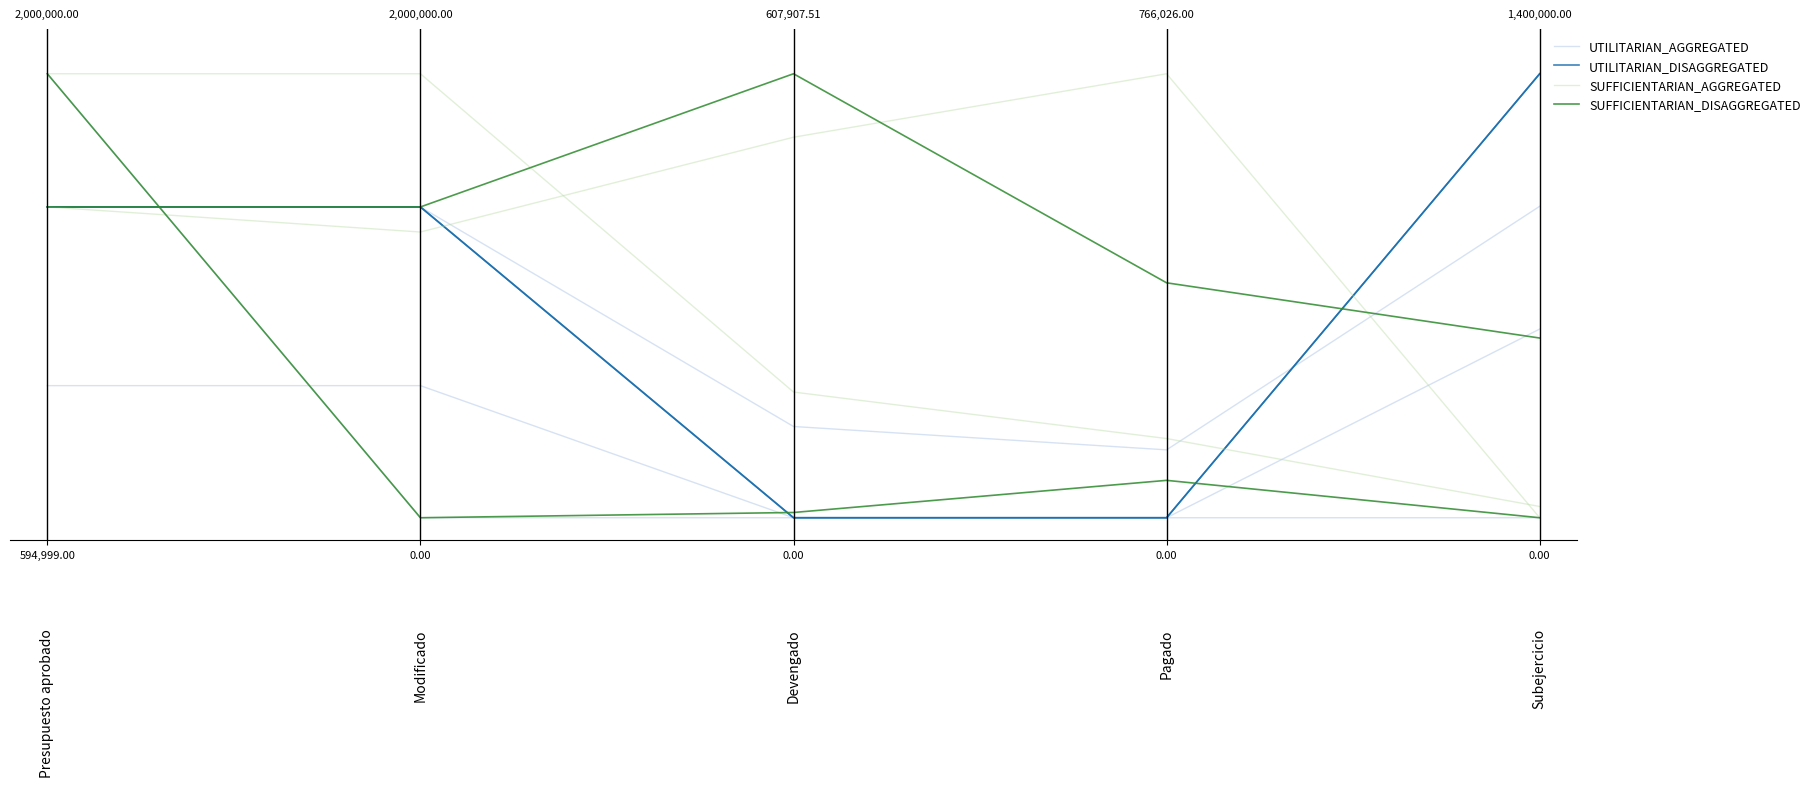

Rank the series at Pagado from lowest to highest value.

UTILITARIAN_AGGREGATED, UTILITARIAN_DISAGGREGATED, SUFFICIENTARIAN_DISAGGREGATED, SUFFICIENTARIAN_AGGREGATED